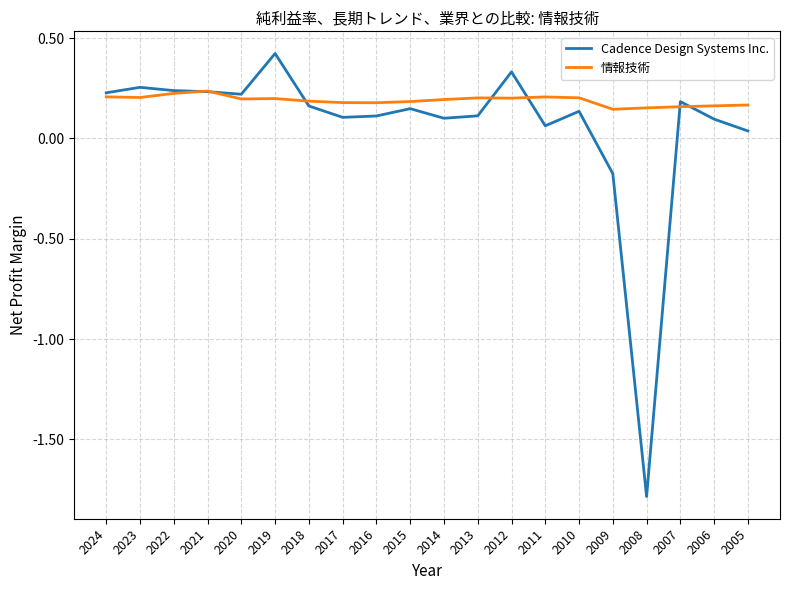

True or false: 情報技術 and Cadence Design Systems Inc. intersect in this chart.

True